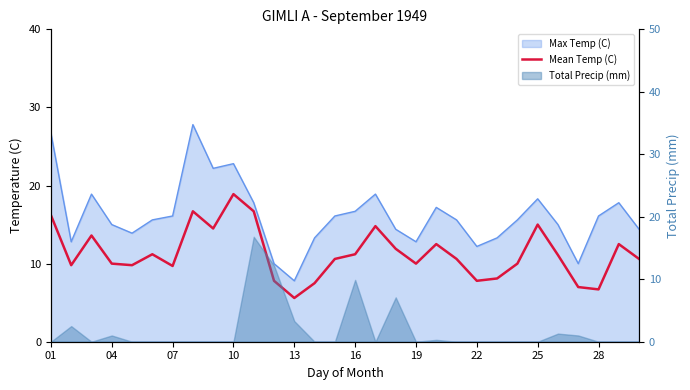

What is the average value?

11.3